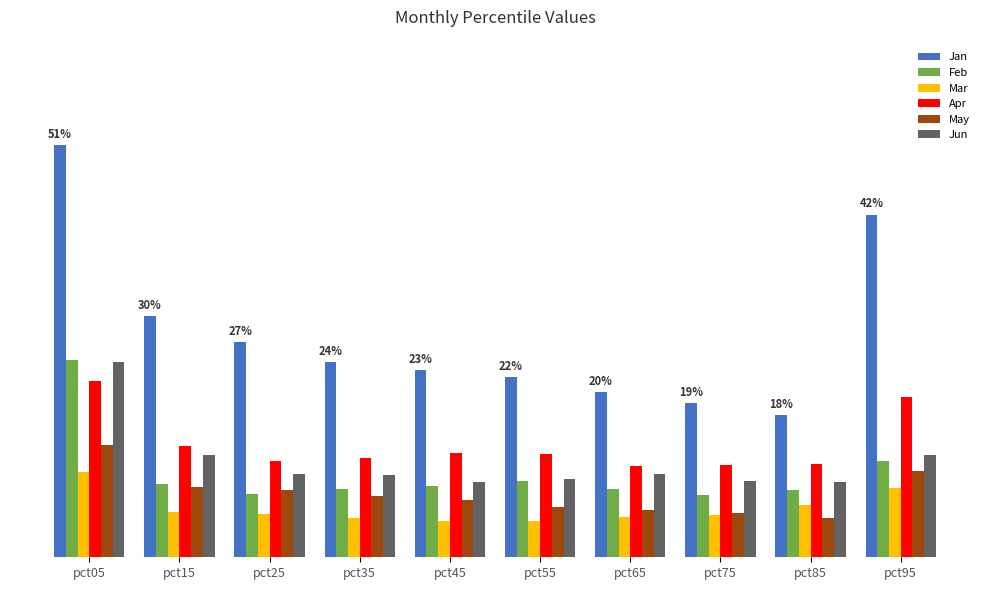

Does the chart contain any negative values?

No